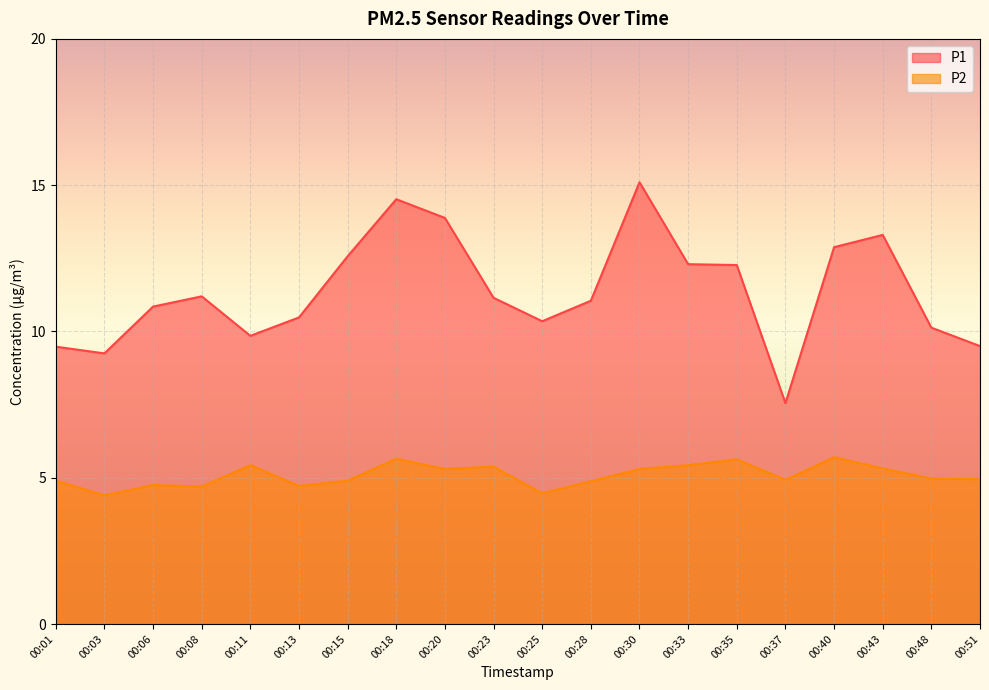

Reading right to left, list all the values displayed in this chart.

P1: 00:51=9.5	00:48=10.1	00:43=13.3	00:40=12.9	00:37=7.5	00:35=12.3	00:33=12.3	00:30=15.1	00:28=11.1	00:25=10.3	00:23=11.2	00:20=13.9	00:18=14.5	00:15=12.6	00:13=10.5	00:11=9.8	00:08=11.2	00:06=10.8	00:03=9.2	00:01=9.5
P2: 00:51=5.0	00:48=5.0	00:43=5.3	00:40=5.7	00:37=4.9	00:35=5.6	00:33=5.4	00:30=5.3	00:28=4.9	00:25=4.5	00:23=5.4	00:20=5.3	00:18=5.7	00:15=4.9	00:13=4.7	00:11=5.4	00:08=4.7	00:06=4.8	00:03=4.4	00:01=4.9